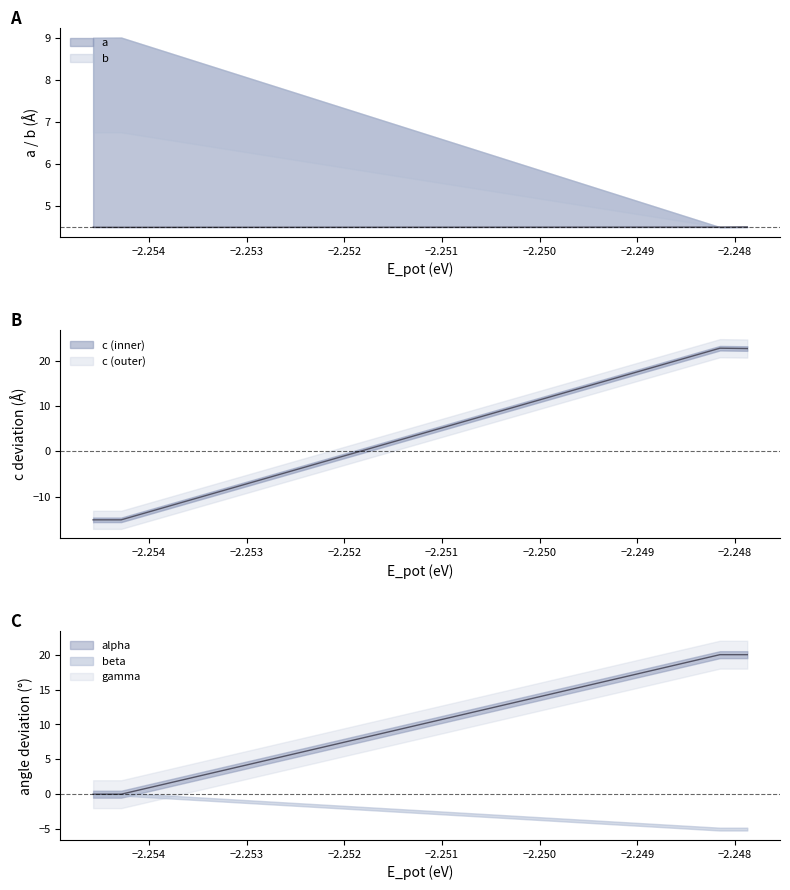

True or false: gamma and a line intersect in this chart.

True